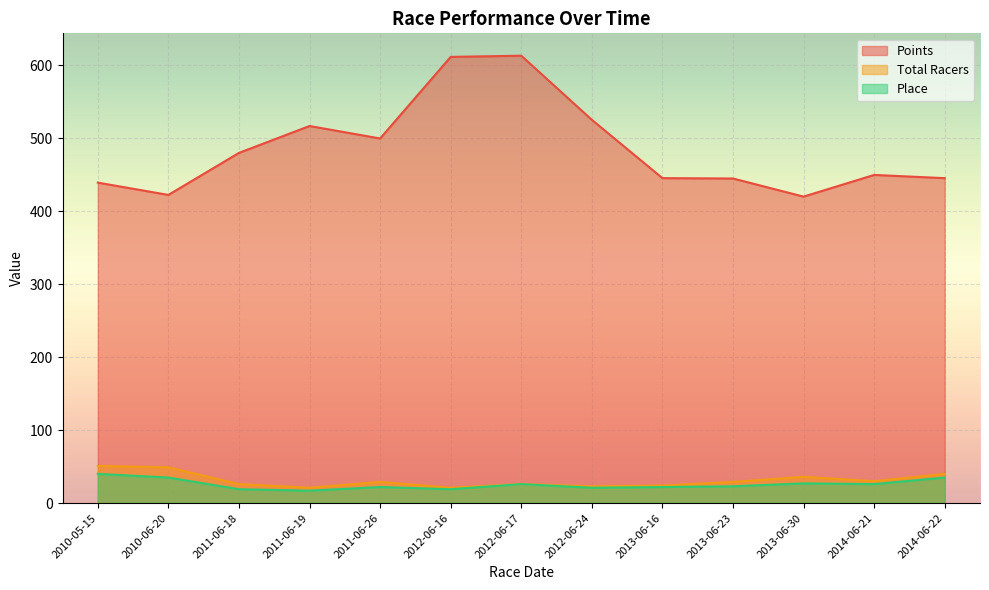

Reading left to right, list all the values displayed in this chart.

Points: 439.2	422.3	479.9	516.8	499.7	611.5	613.1	525.2	445.3	444.8	420.0	449.7	445.3
Total Racers: 51.0	49.0	26.0	21.0	29.0	21.0	26.0	23.0	24.0	29.0	36.0	30.0	40.0
Place: 40.0	35.0	19.0	17.0	22.0	19.0	26.0	21.0	22.0	23.0	27.0	26.0	35.0